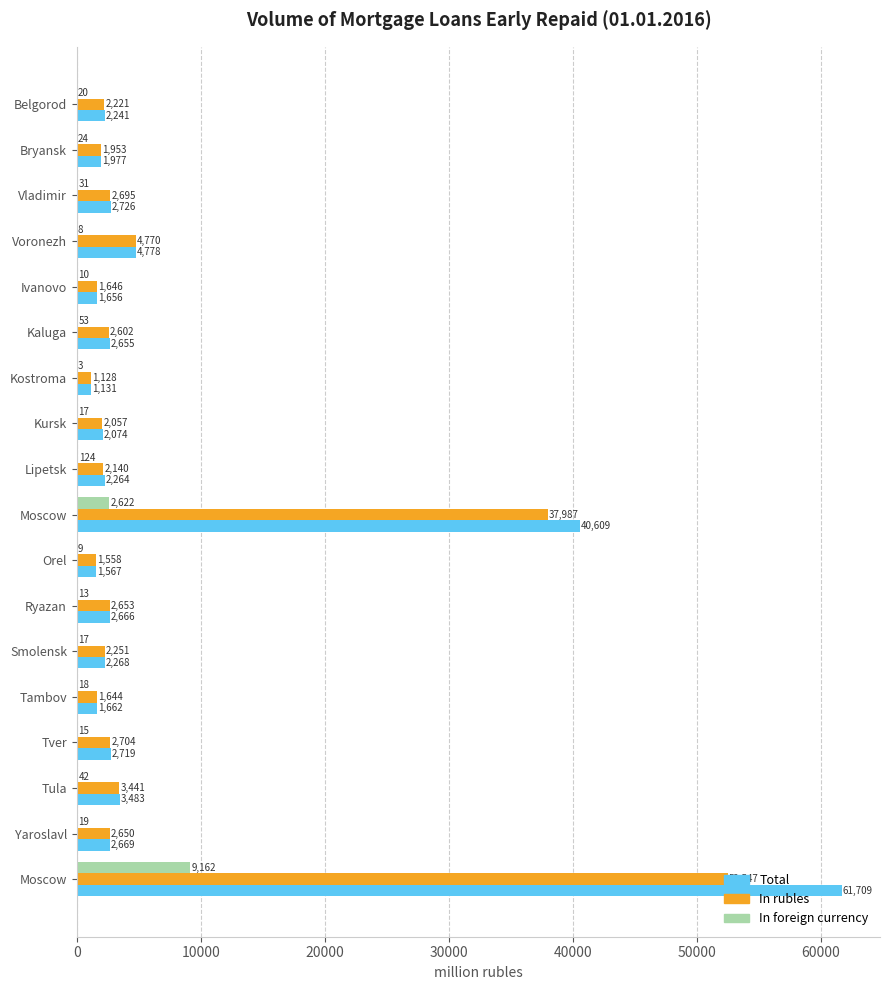

How many categories are shown in the chart?

18